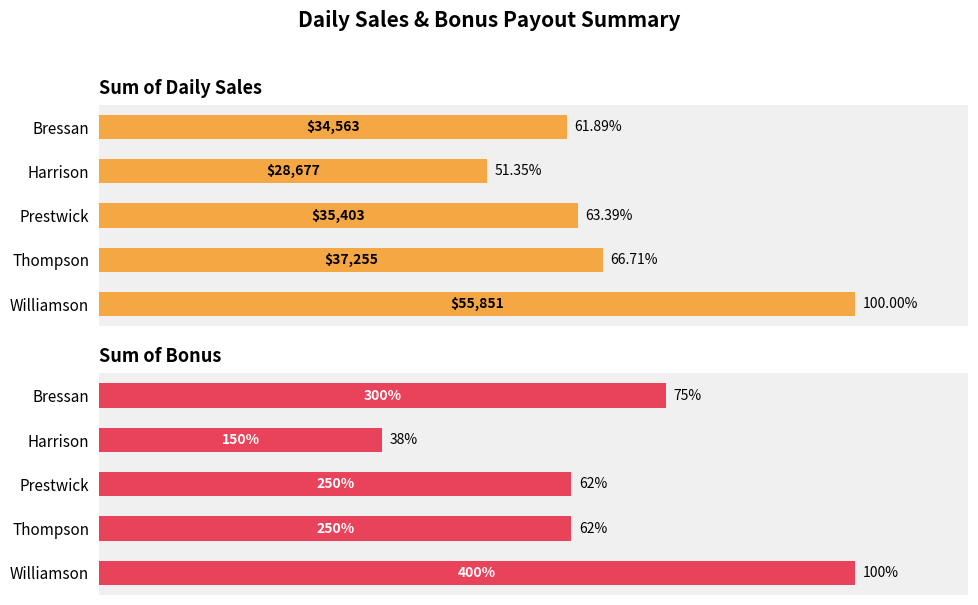

The Sum of Bonus series shows 37.5 at Harrison. True or false?

True